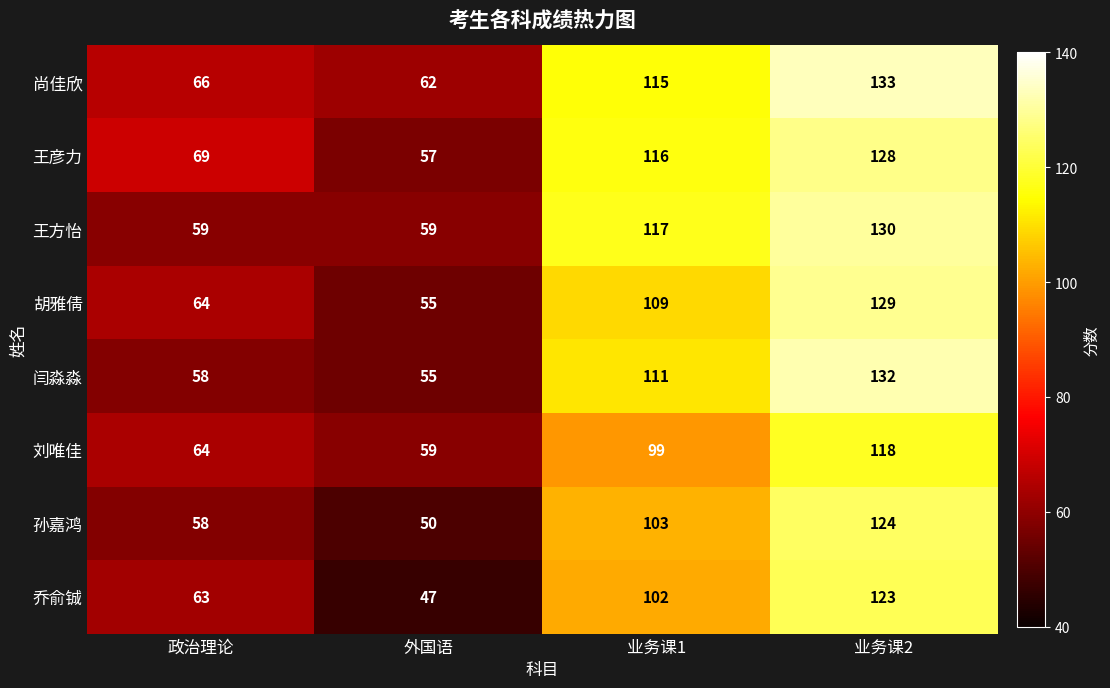

What is the difference between the 闫淼淼 values at 业务课1 and 政治理论?

53